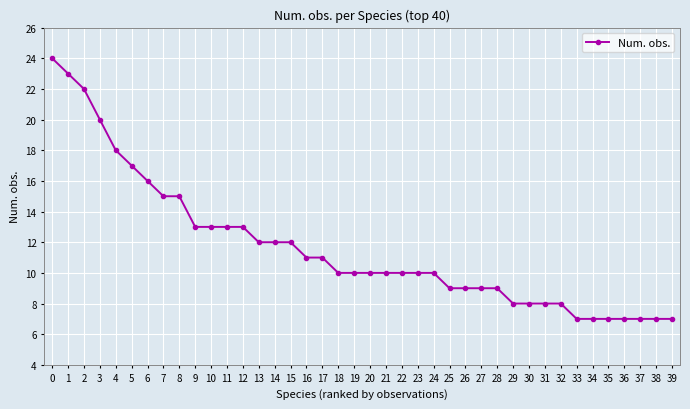

How many lines are shown in the chart?

1